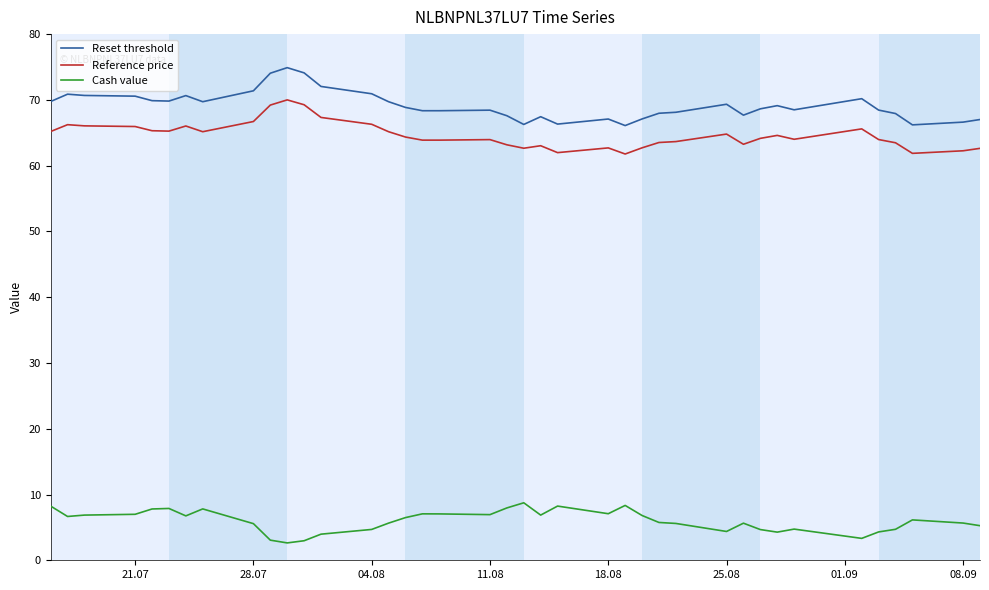

True or false: Cash value and Reset threshold intersect in this chart.

False